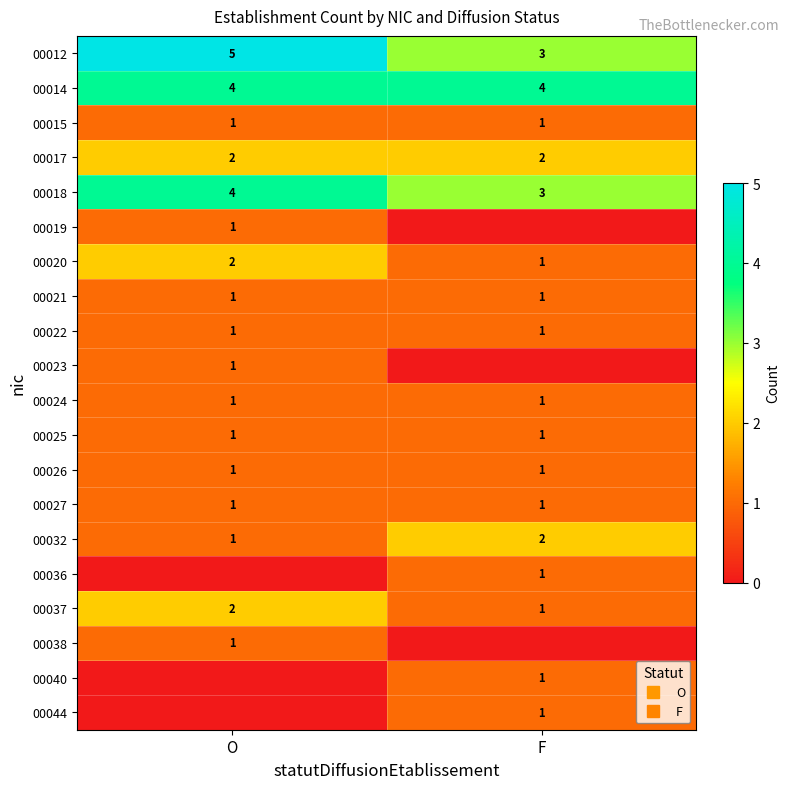

What is the difference between the maximum and minimum values in the 00038 series?

1